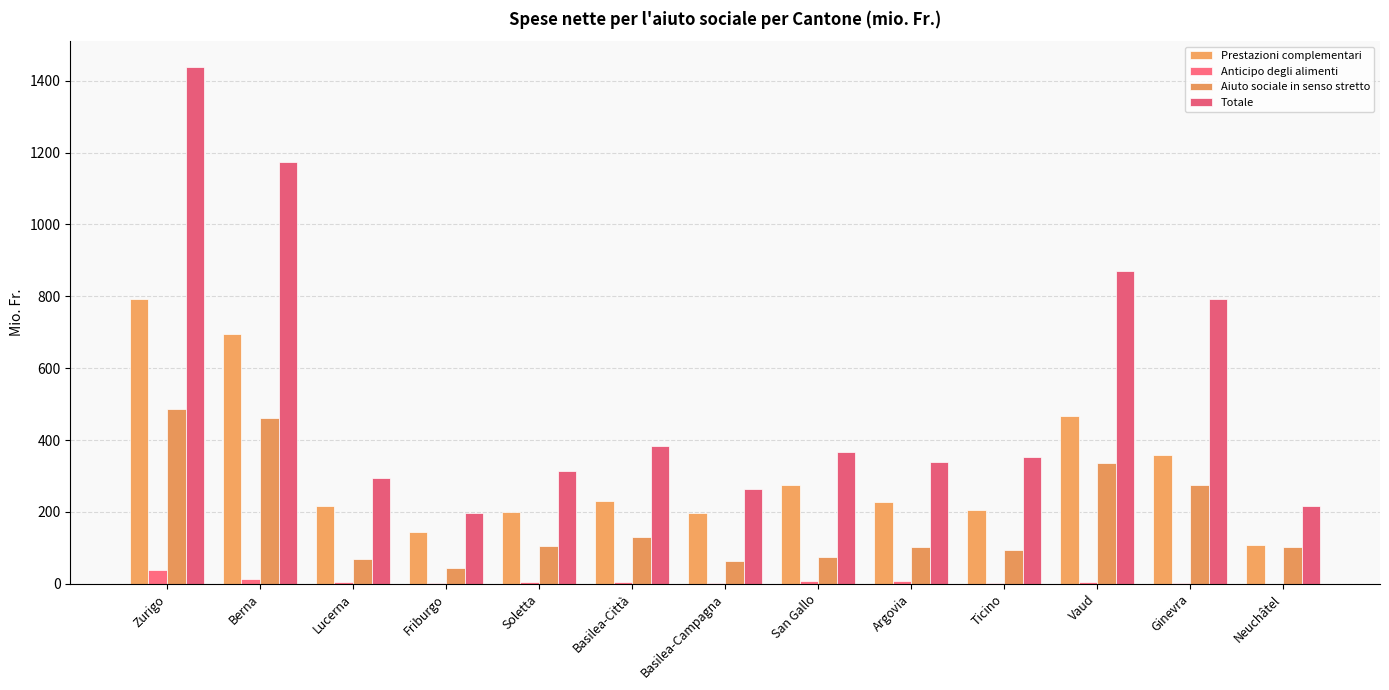

List the series in order of their overall mean, lowest first.

Anticipo degli alimenti, Aiuto sociale in senso stretto, Prestazioni complementari, Totale